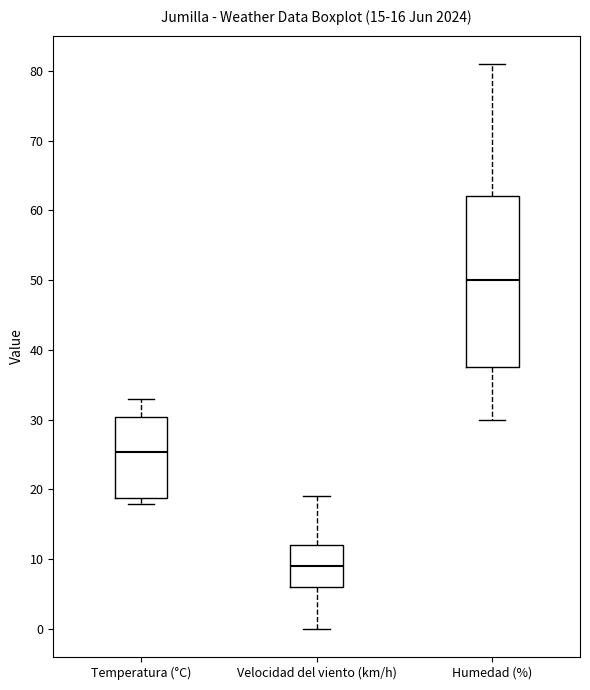

Which box's median line is the lowest?

Velocidad del viento (km/h)